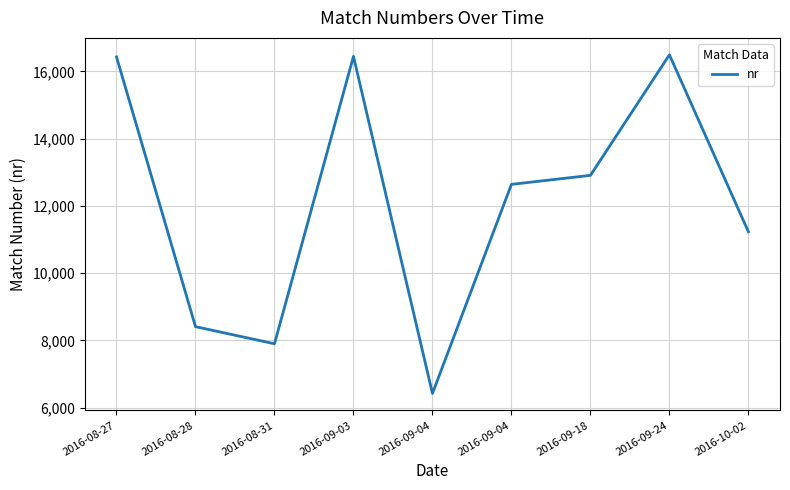

How many lines are shown in the chart?

1